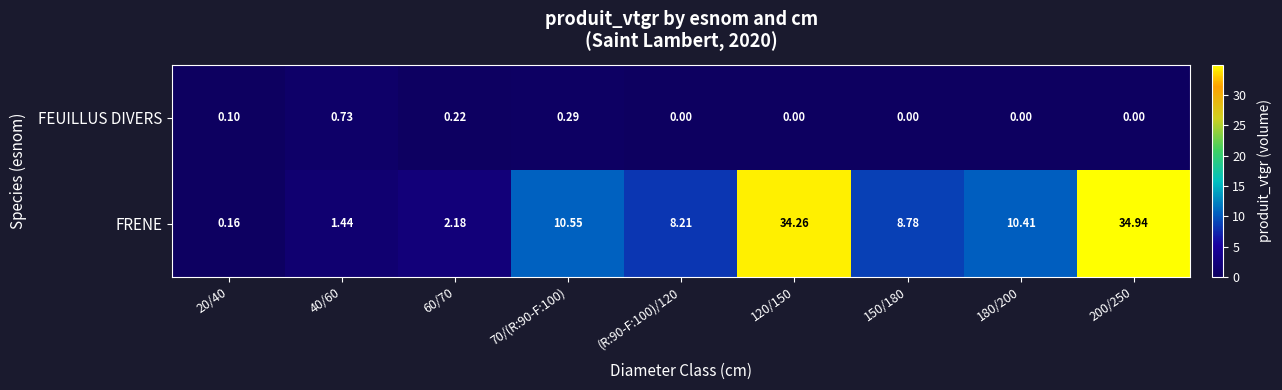

List the series in order of their overall mean, lowest first.

FEUILLUS DIVERS, FRENE